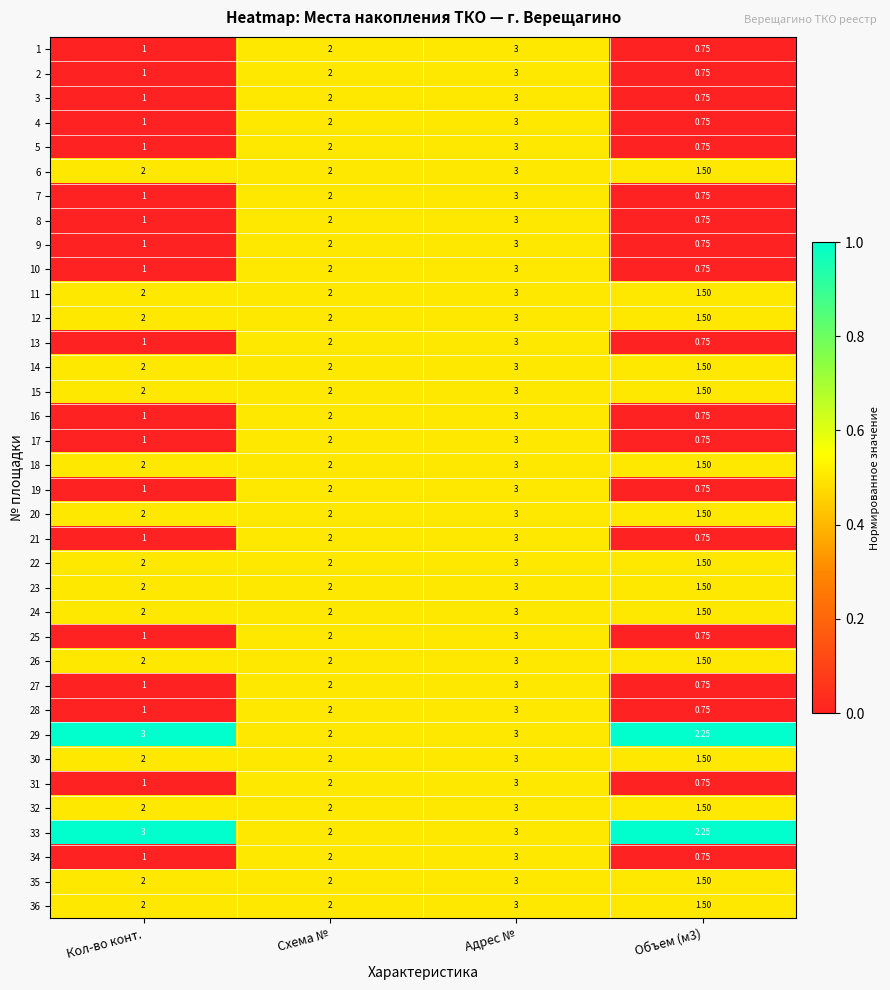

Is the value of 34 at Кол-во конт. greater than the value of 19 at Объем (м3)?

Yes